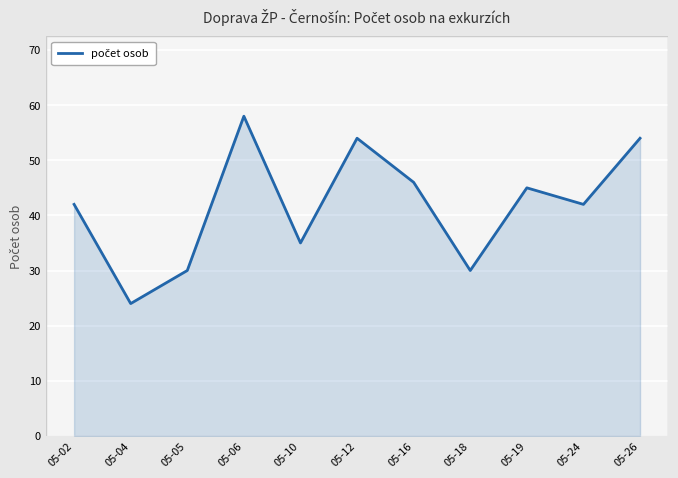

Reading right to left, what are all the values shown in this chart?

54	42	45	30	46	54	35	58	30	24	42